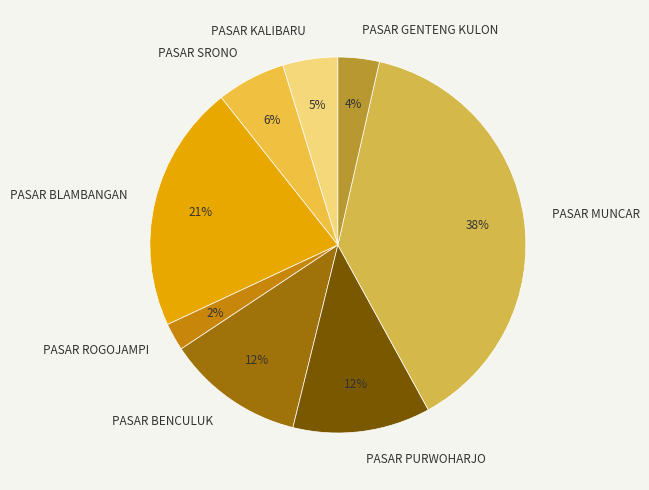

How many segments does this pie chart have?

8